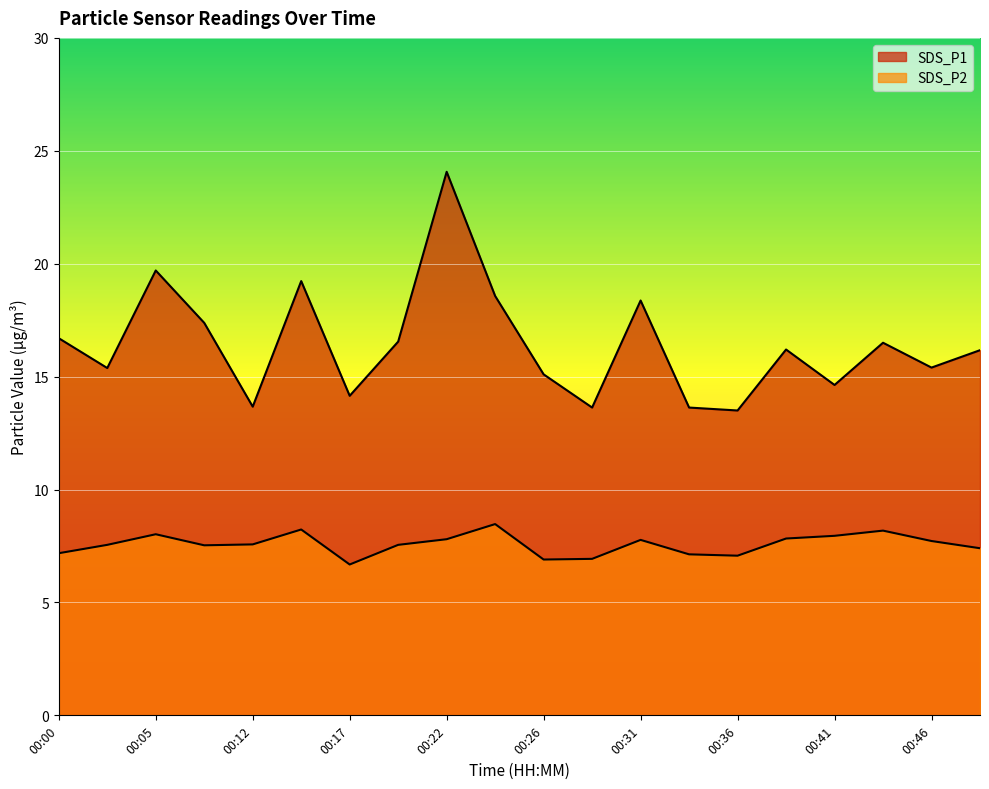

Reading left to right, list all the values displayed in this chart.

SDS_P1: 00:00=16.7	00:02=15.4	00:05=19.7	00:09=17.4	00:12=13.7	00:14=19.2	00:17=14.2	00:19=16.6	00:22=24.1	00:24=18.6	00:26=15.1	00:29=13.6	00:31=18.4	00:34=13.6	00:36=13.5	00:39=16.2	00:41=14.6	00:43=16.5	00:46=15.4	00:48=16.2
SDS_P2: 00:00=7.2	00:02=7.5	00:05=8.0	00:09=7.5	00:12=7.6	00:14=8.2	00:17=6.7	00:19=7.5	00:22=7.8	00:24=8.5	00:26=6.9	00:29=6.9	00:31=7.8	00:34=7.1	00:36=7.1	00:39=7.8	00:41=8.0	00:43=8.2	00:46=7.7	00:48=7.4